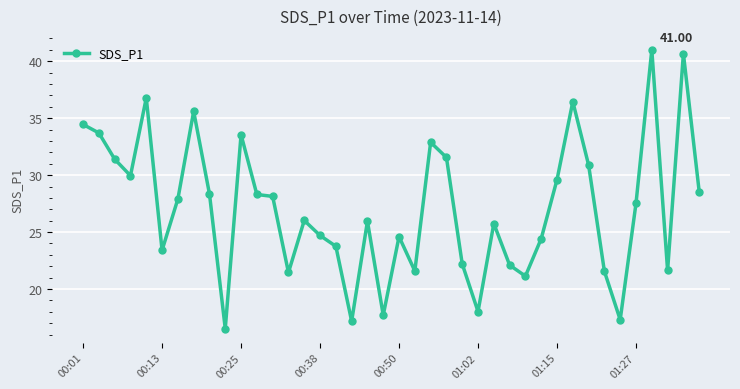

True or false: the data has more than 0 interior local peaks.

True